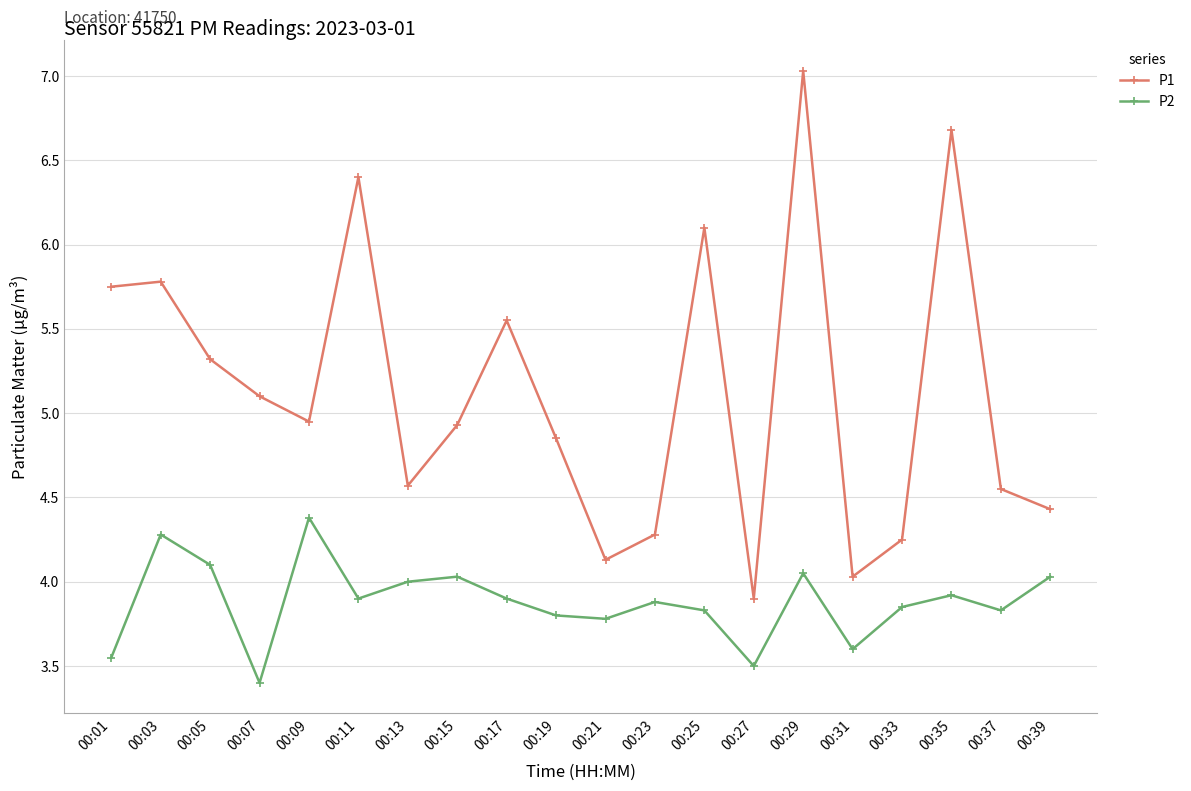

Where is the first local maximum for P2?

00:03